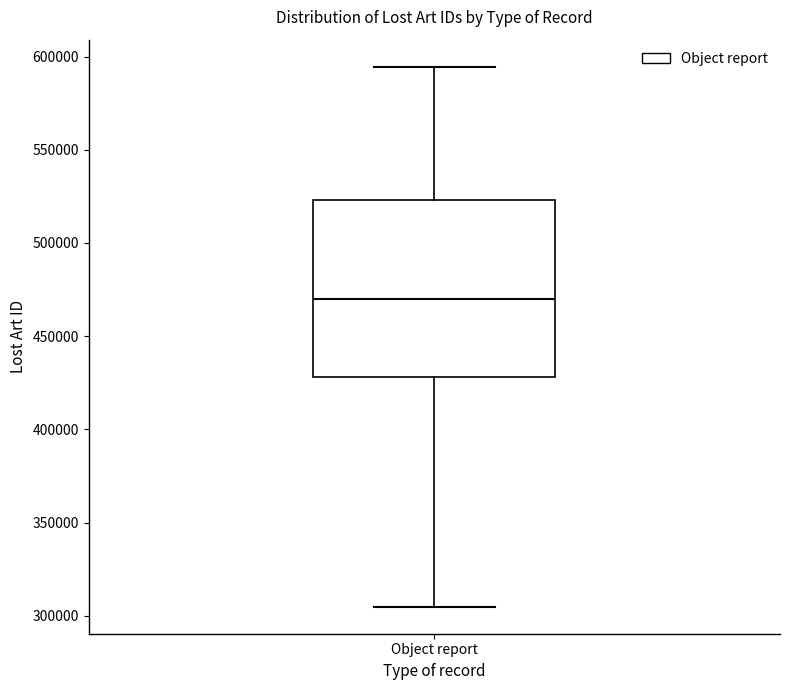

Where is the lower edge of the box for Object report on the y-axis? The values are not printed on the chart, so give them approximately, as read against the axis.

430000